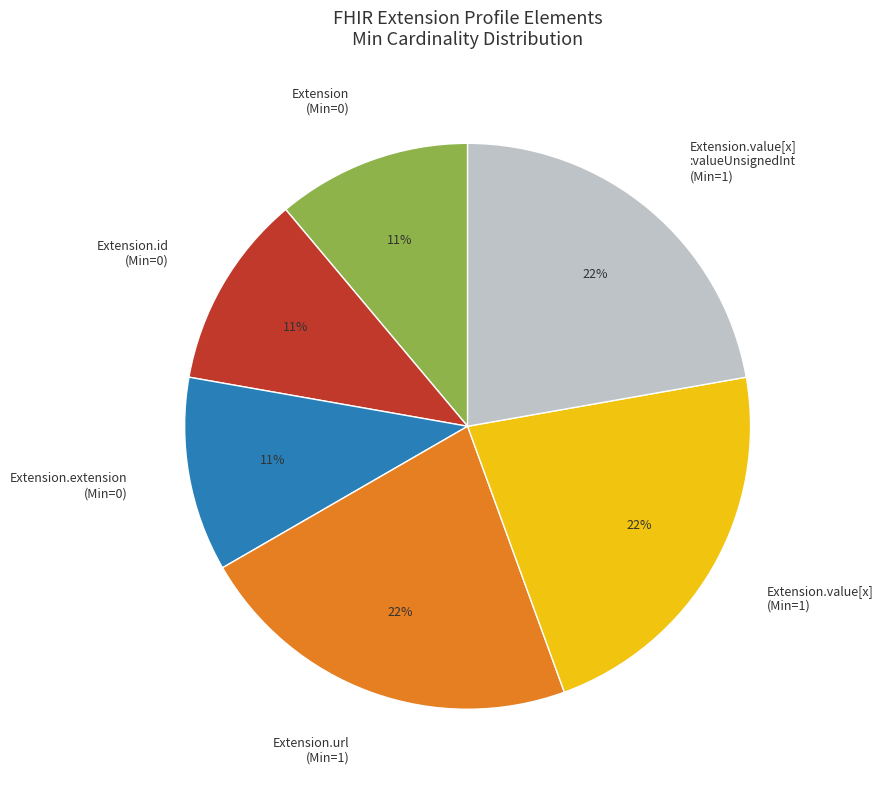

To the nearest percent, what is the average slice percentage?

17%